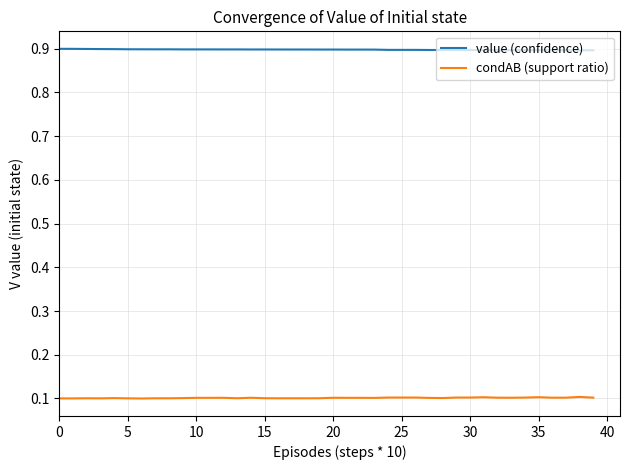

What is the highest value of the value (confidence) series?

0.9